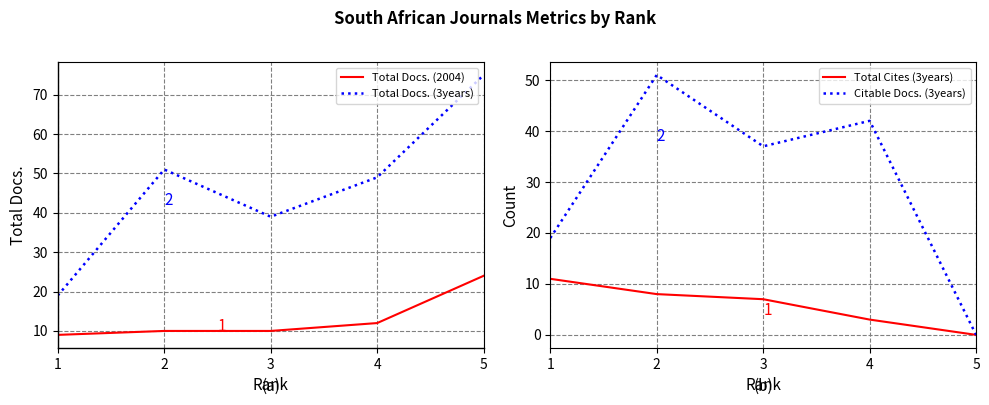

True or false: Total Docs. (3years) has a value of 84 at 2.

False